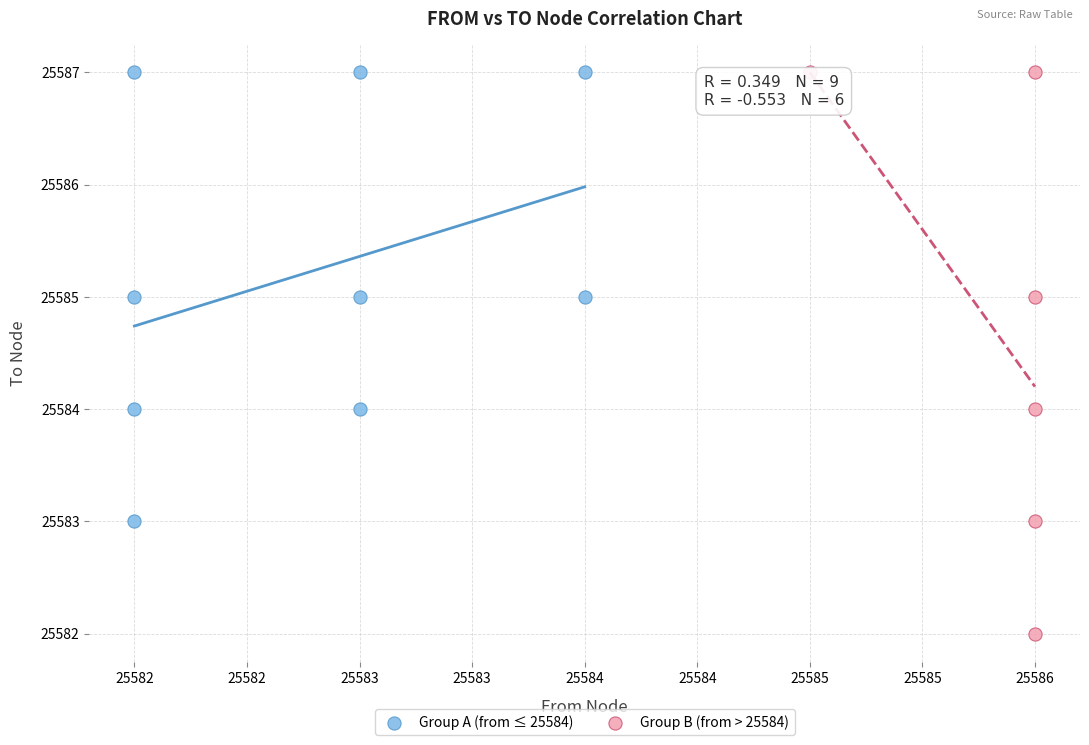

What are all the series names shown in the legend?

Group A (from ≤ 25584), Group B (from > 25584)